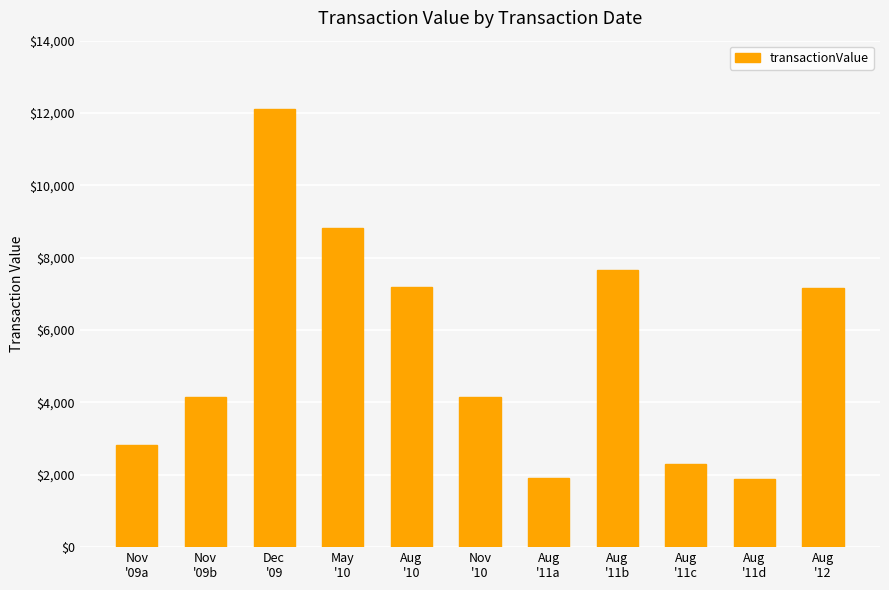

What is the minimum value shown in the chart?

1890